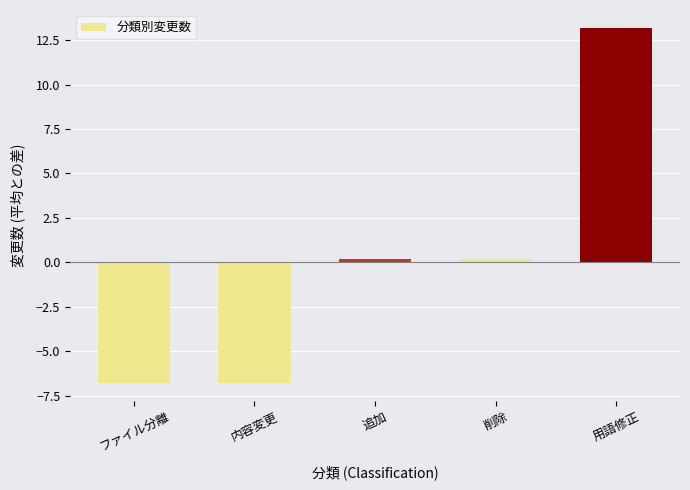

Which category has the highest value across all series?

用語修正